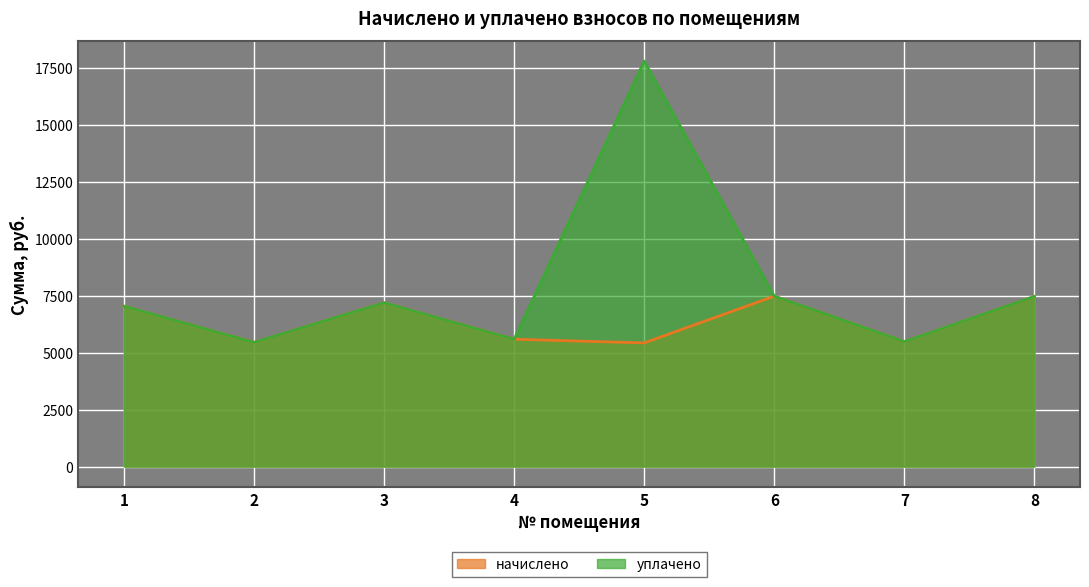

What is the average value of the начислено series?

6389.3